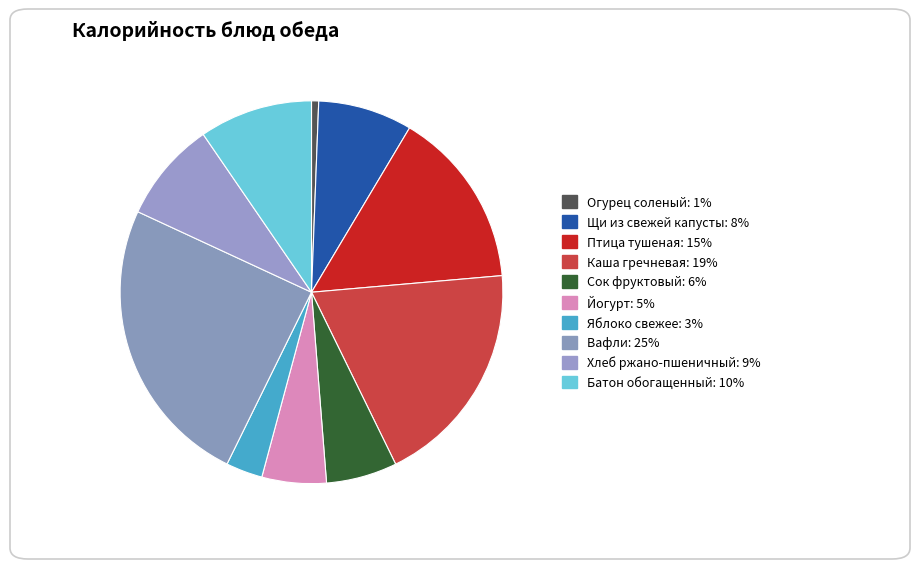

True or false: Щи из свежей капусты accounts for 1% of the total.

False